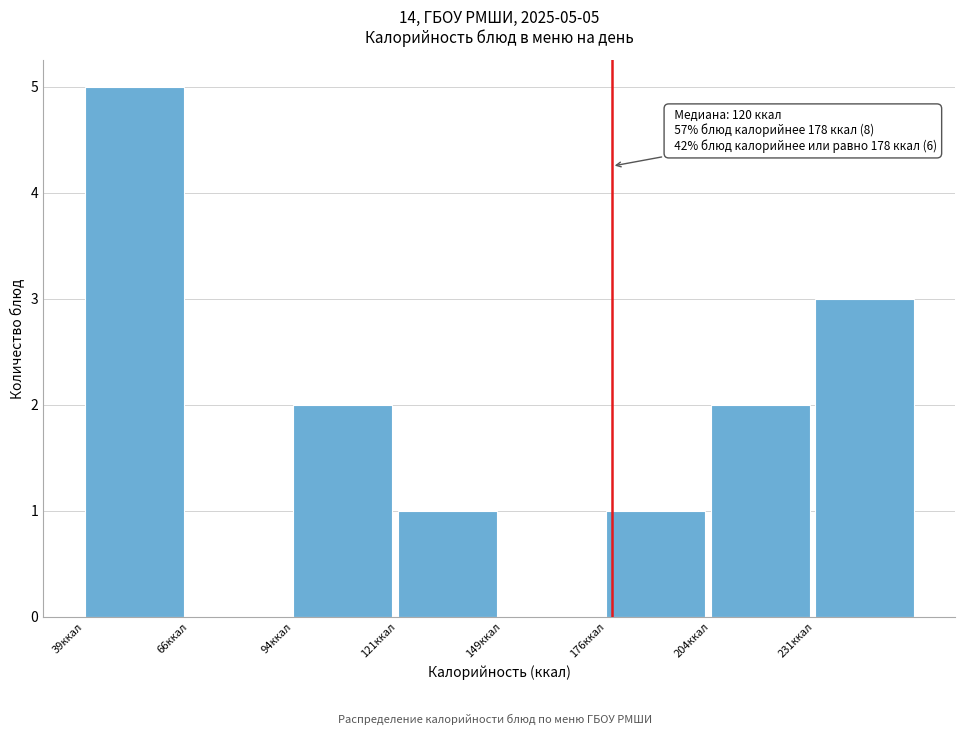

Over which range of the x-axis is the bar tallest?

39.0 to 66.5